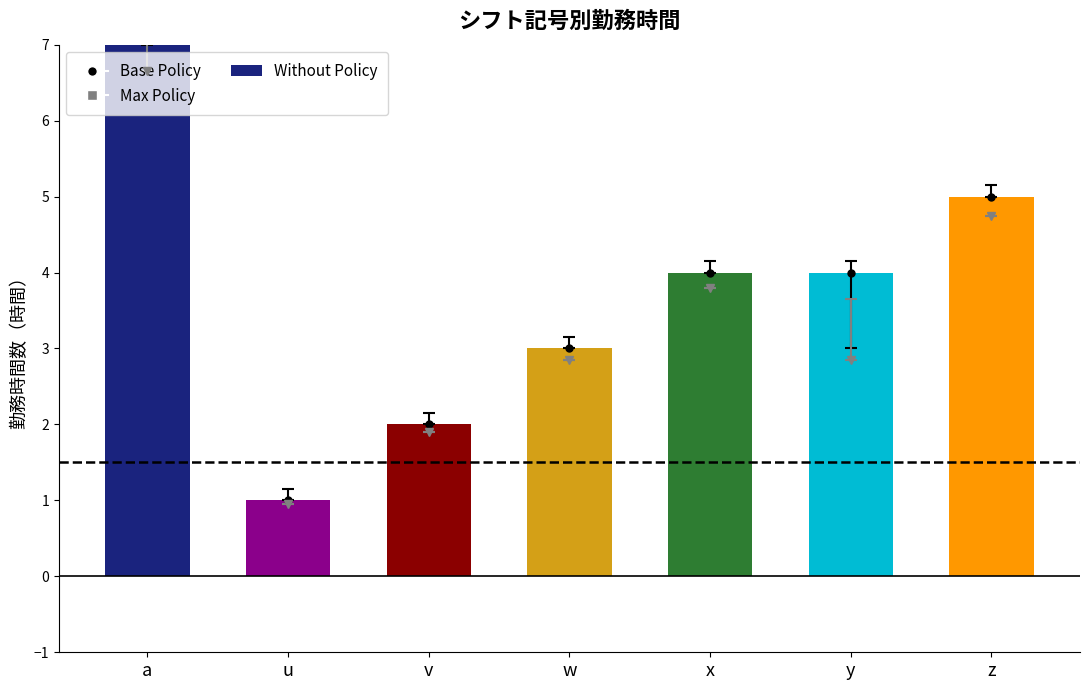

Reading right to left, transcribe all the data shown in this chart.

z=5	y=4	x=4	w=3	v=2	u=1	a=8